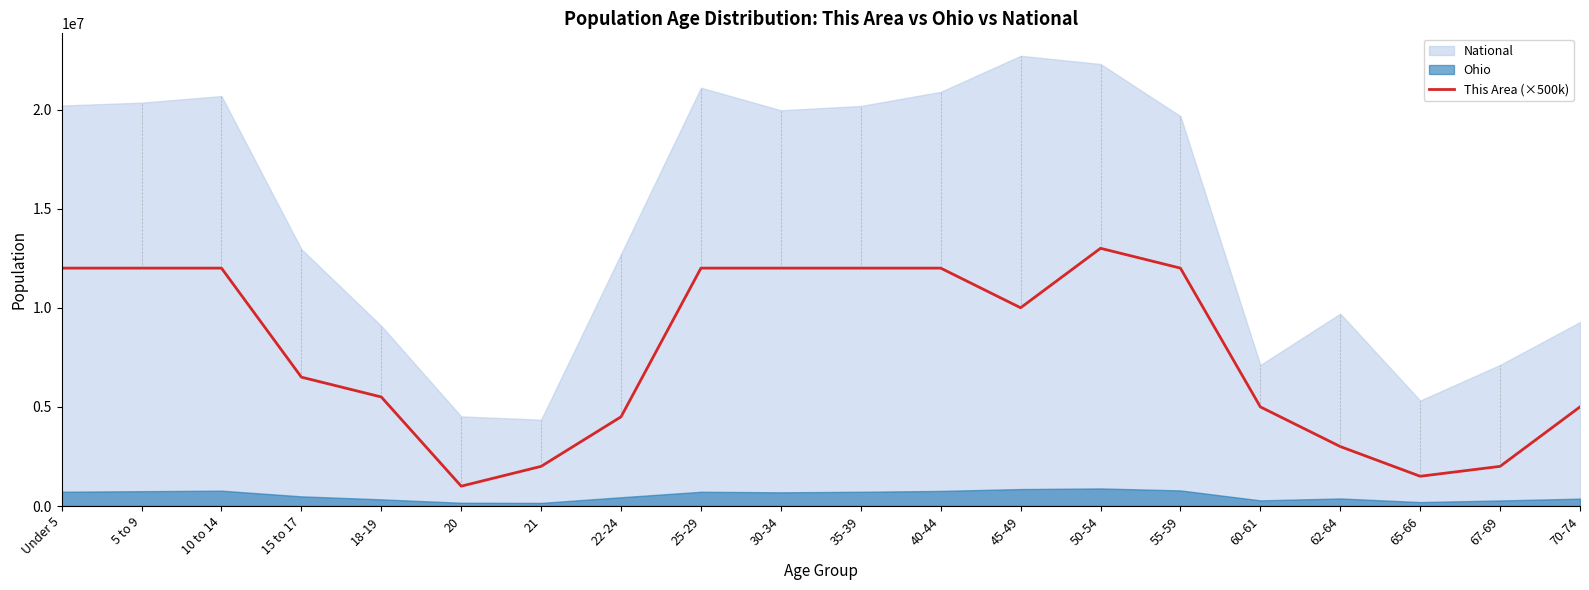

How many lines are shown in the chart?

1